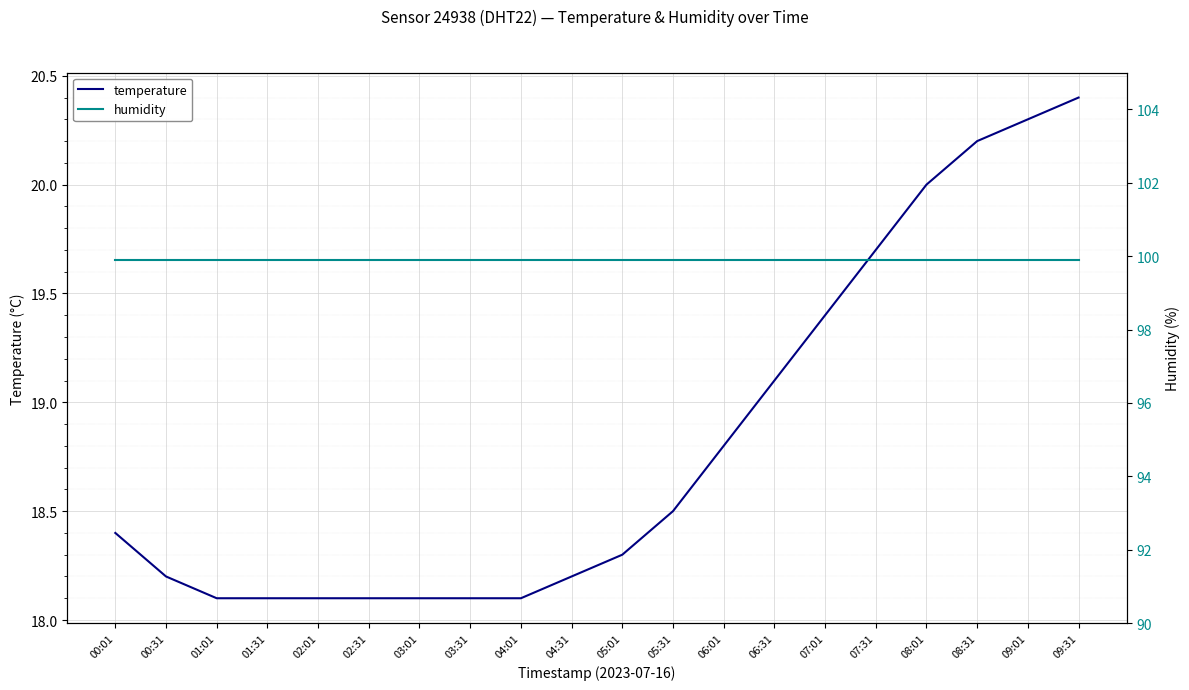

Read the temperature value at 03:01.

18.1